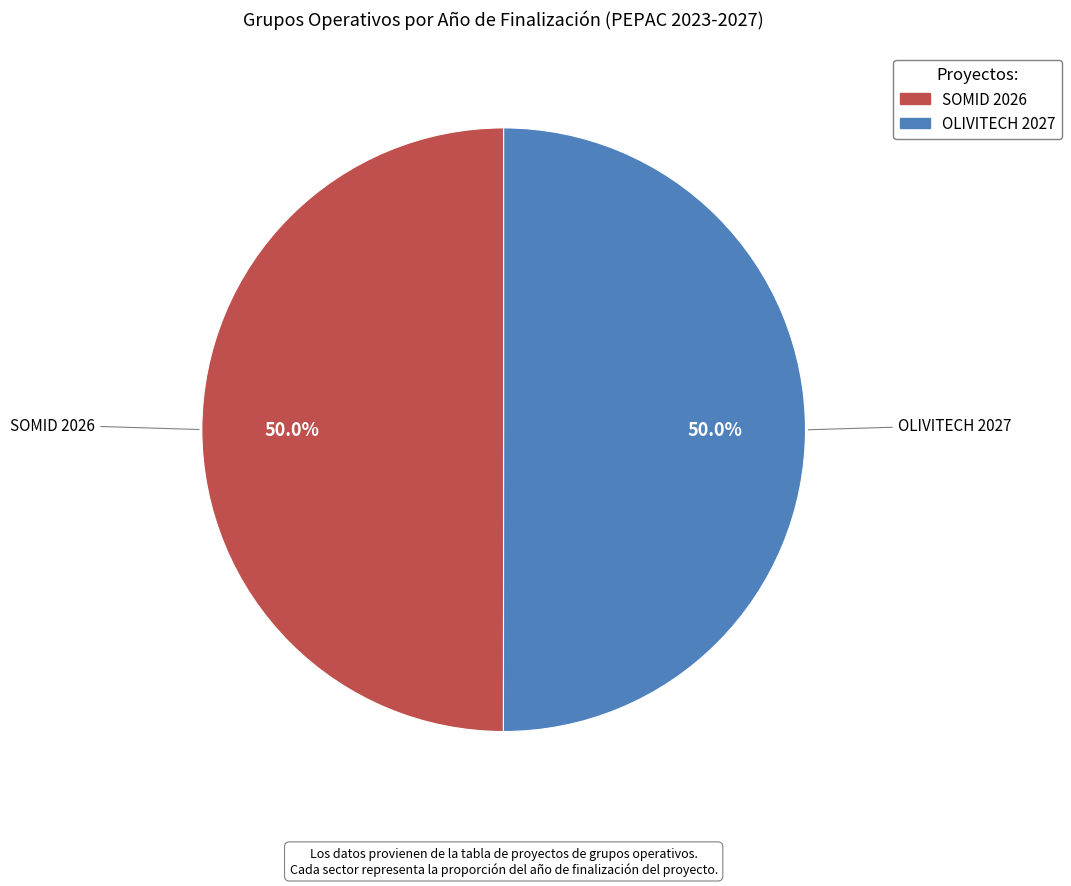

How many slices are in this pie chart?

2